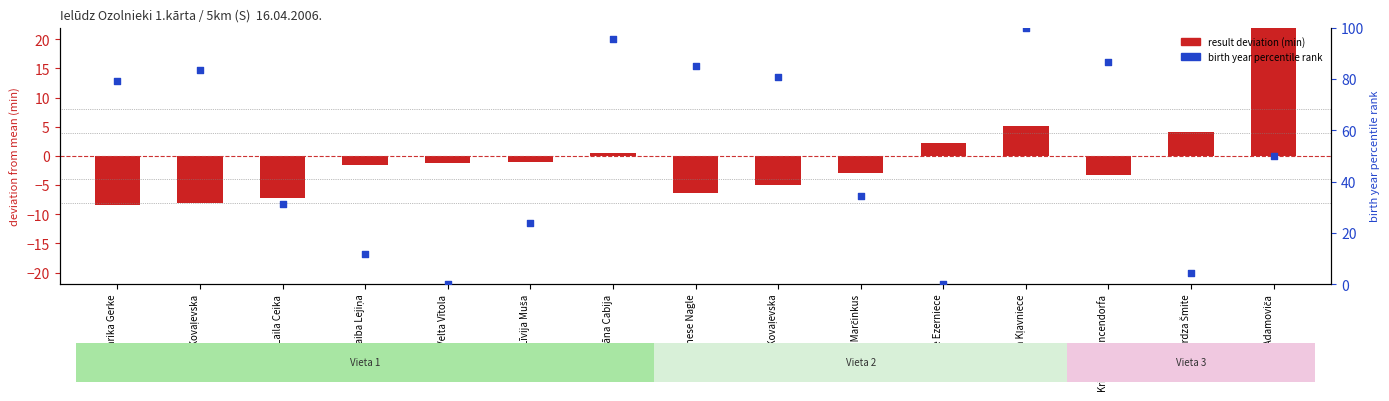

Is the value of result deviation (min) at Kristīne Mencendorfa greater than the value of birth year percentile at Dace Kovaļevska?

No